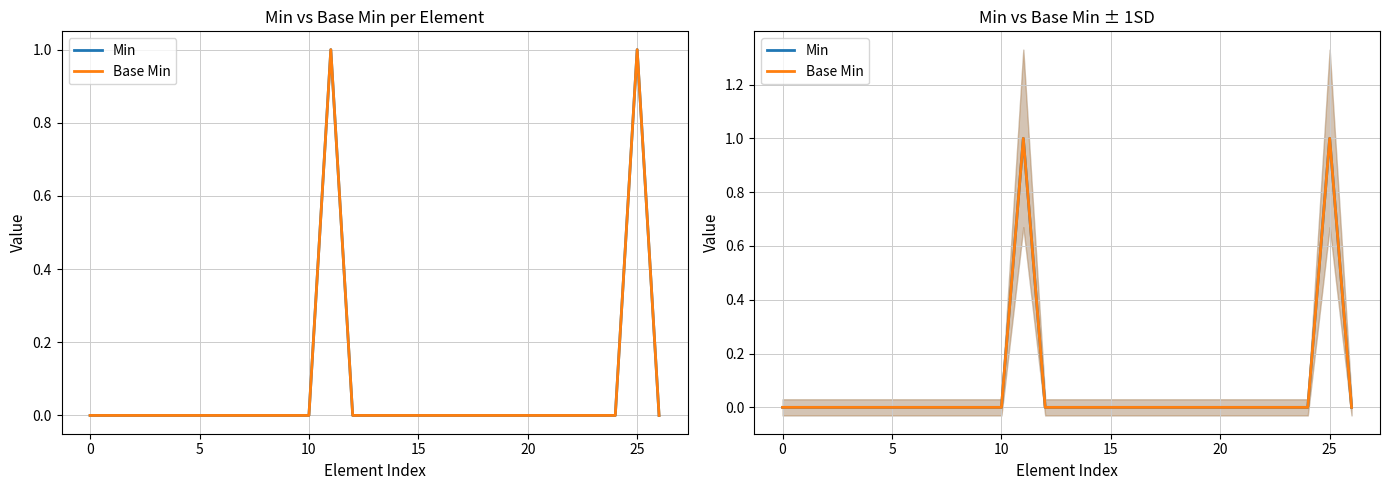

What are all the series names shown in the legend?

Min, Base Min